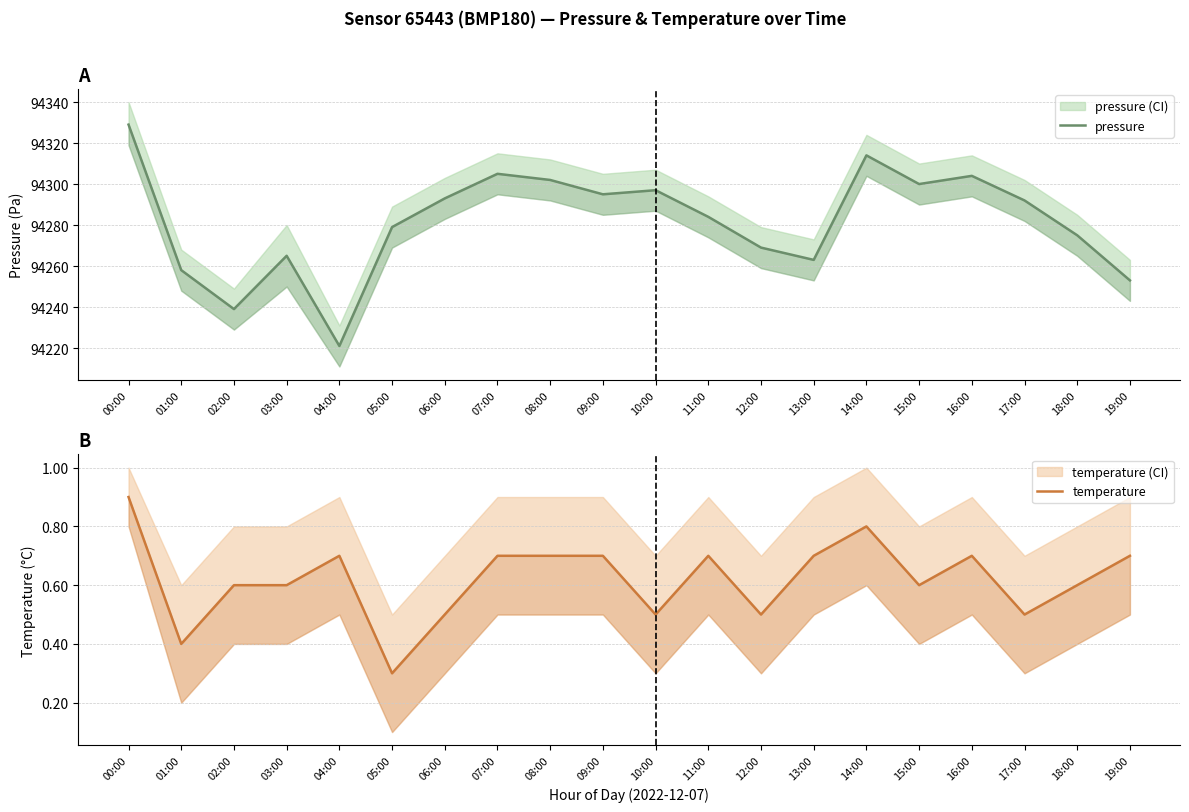

The value of pressure at 09:00 is 94295.0. True or false?

True